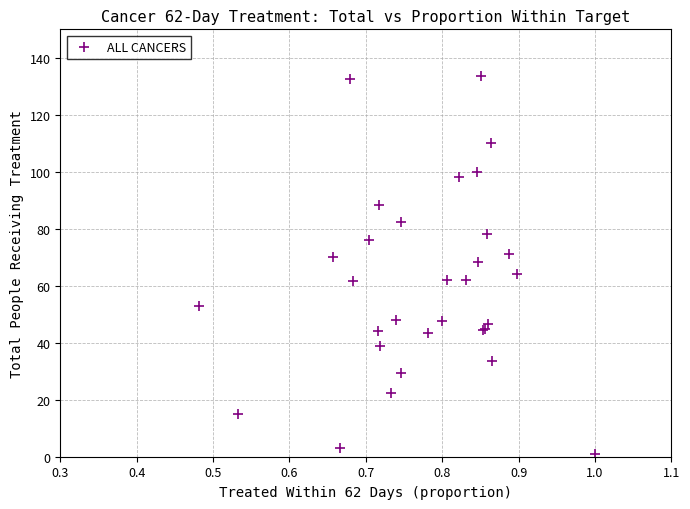

What Y value in the scatter plot is closest to 67?

68.5